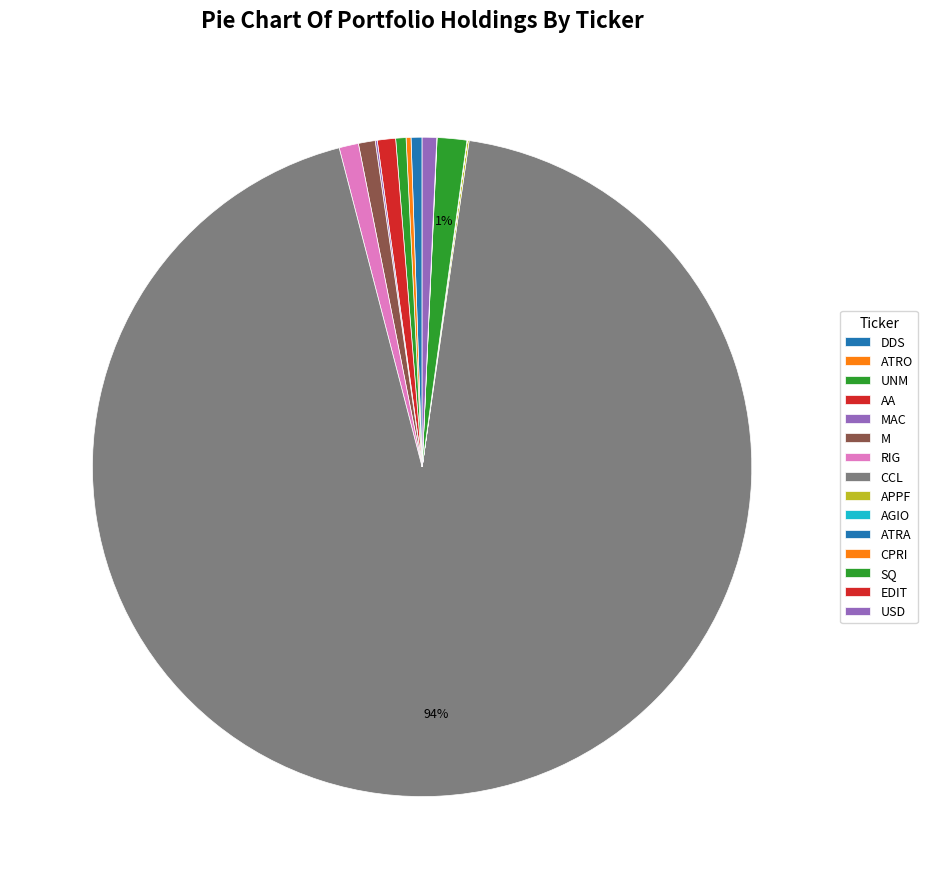

Which has a higher value, CPRI or DDS?

DDS